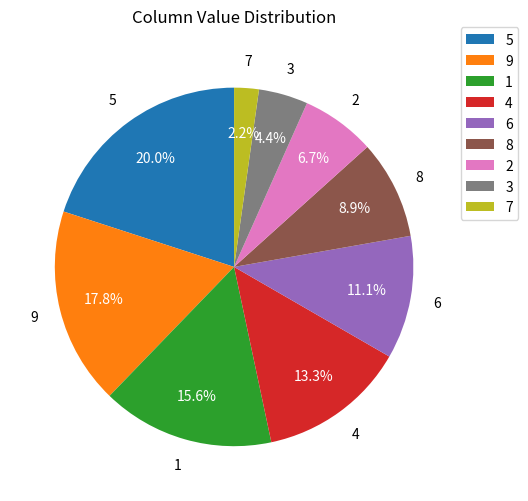

Combined, what portion of the pie is 4 and 6?

24.4%